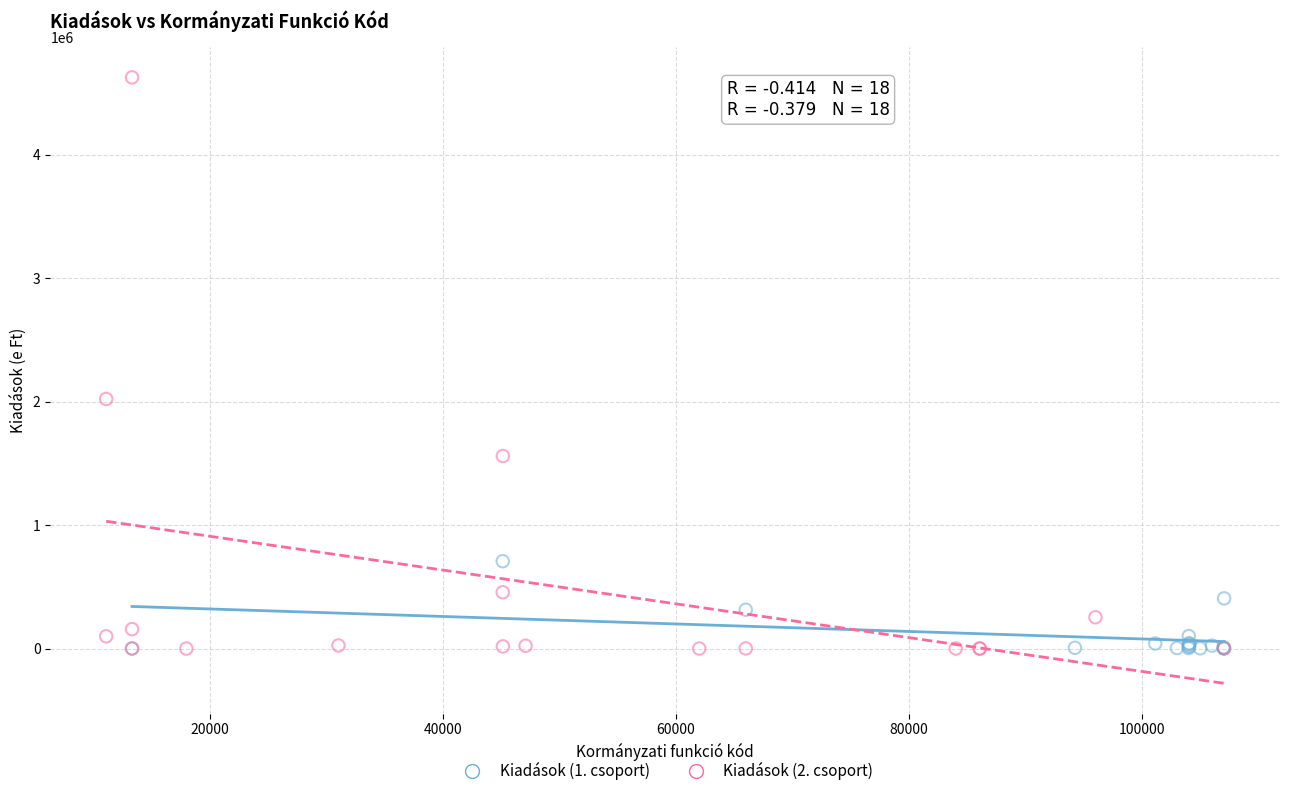

Which series has the largest Y range (max minus min)?

Kiadások (2. csoport)